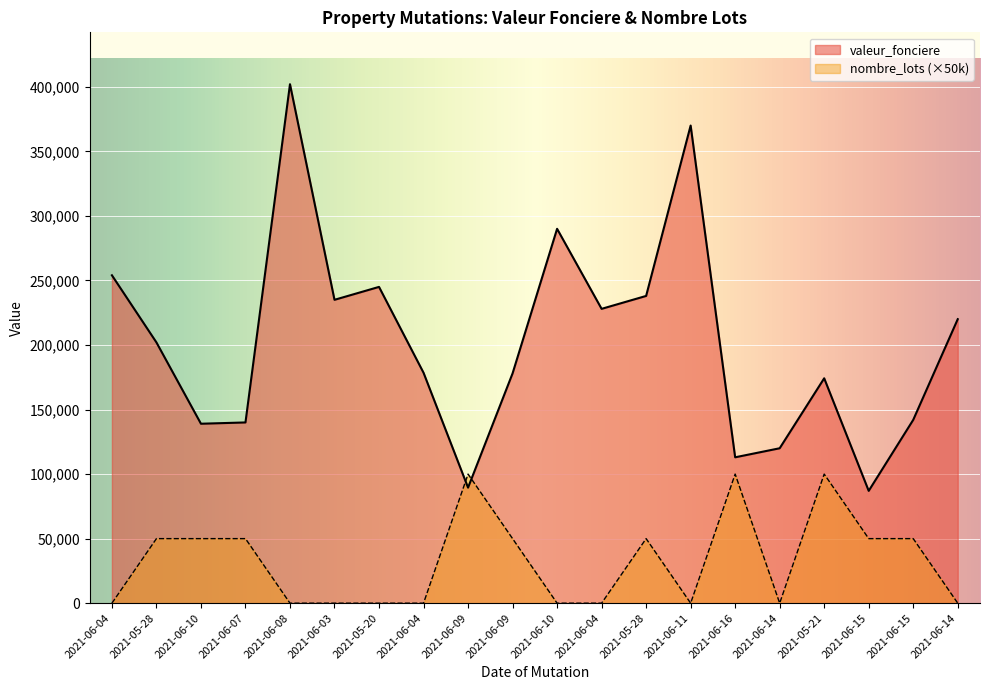

Is it true that valeur_fonciere equals 290000 at 2021-06-10?

True